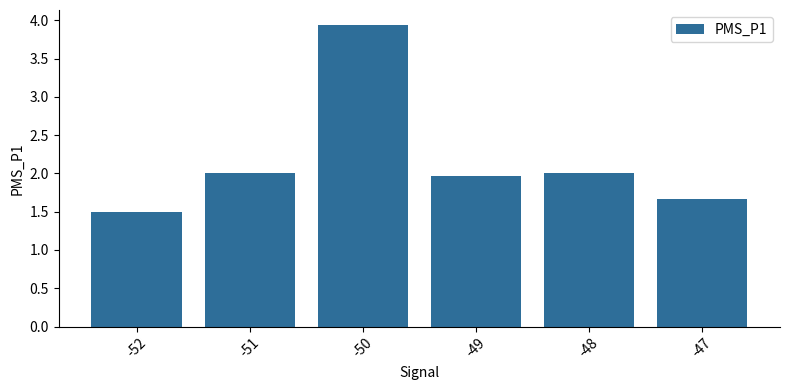

True or false: the data shows 2.0 at -48.

True